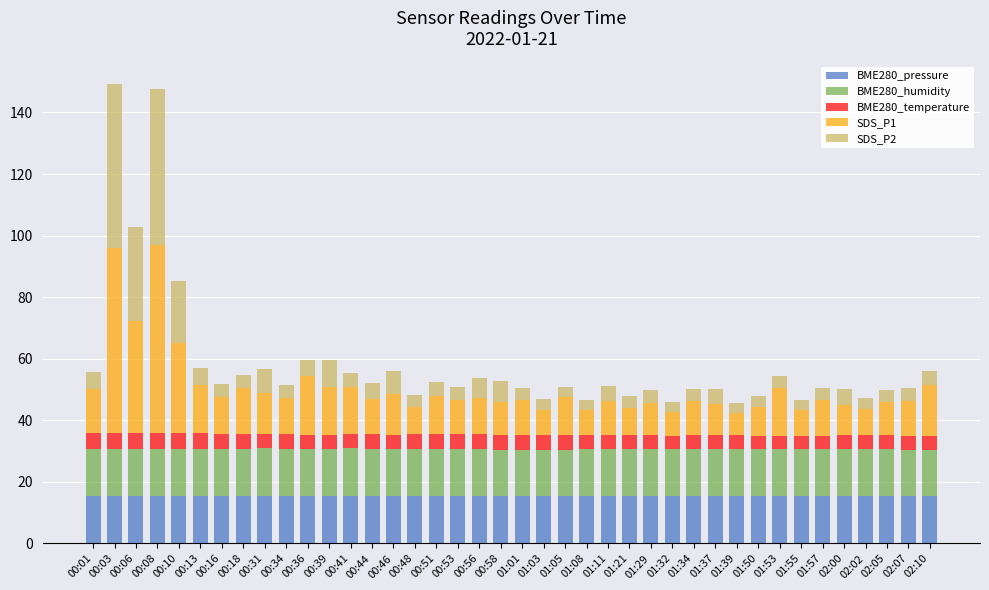

What is the total value across all series at 01:39?

45.6